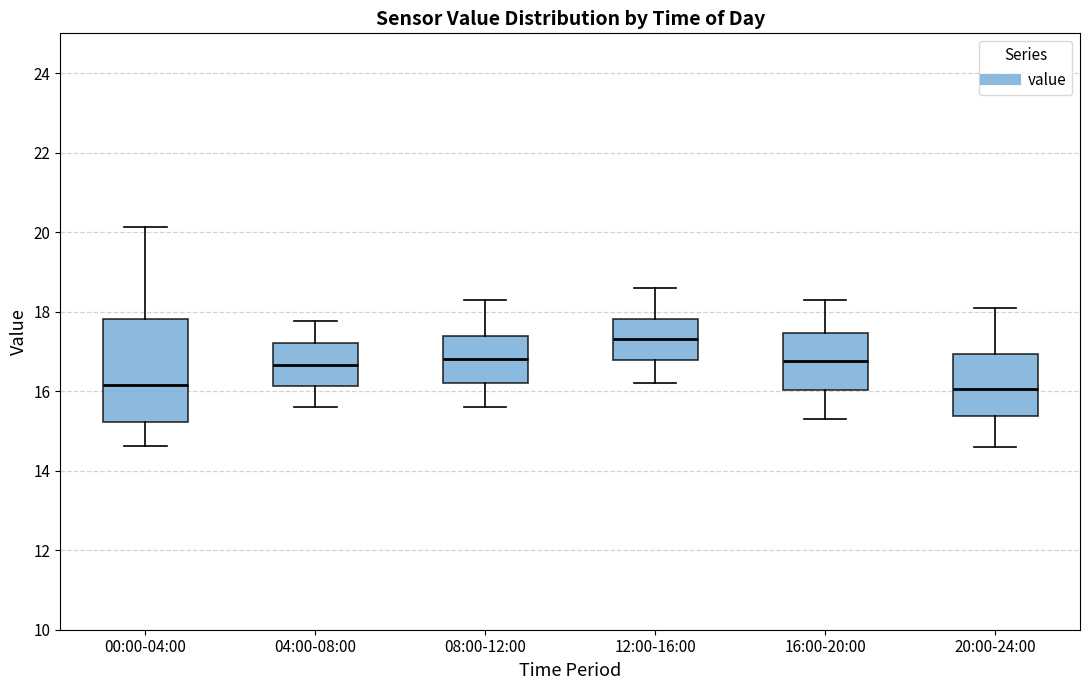

Where does the lower whisker of the box for 16:00-20:00 end on the y-axis? The values are not printed on the chart, so give them approximately, as read against the axis.

15.4